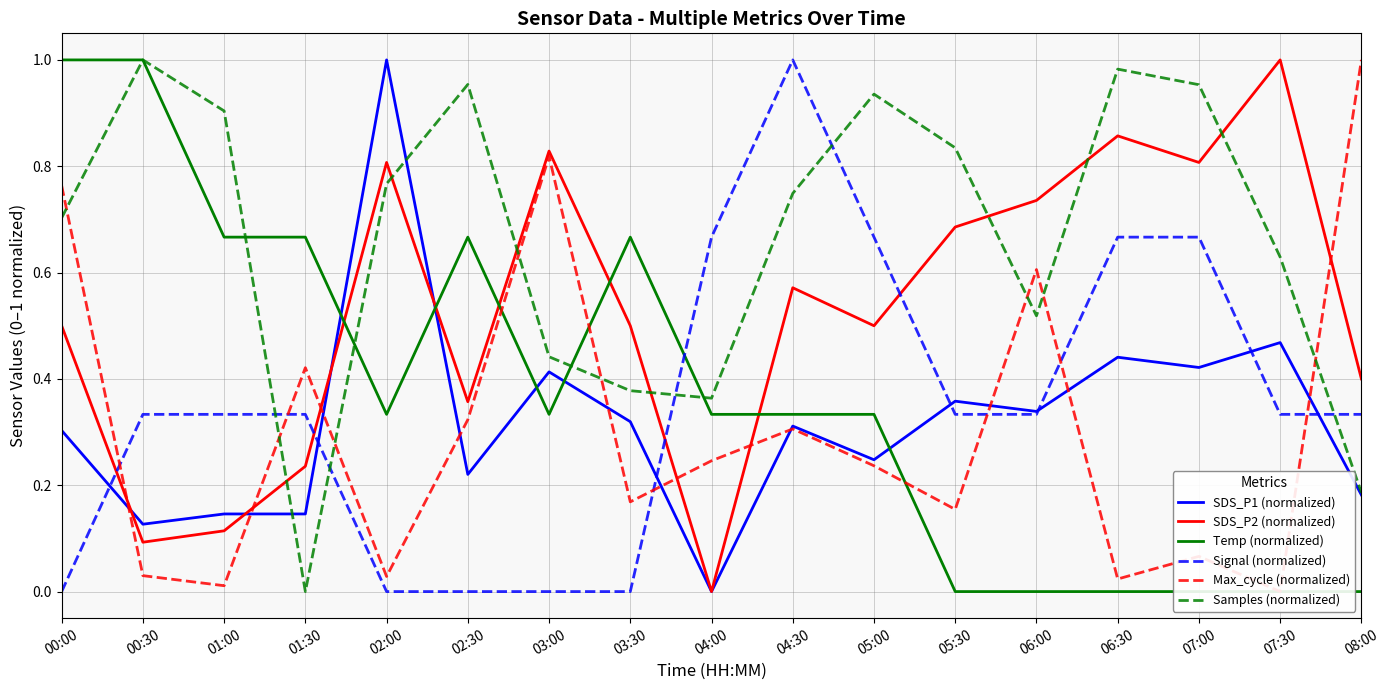

The value of SDS_P1 (normalized) at 05:30 is 0.4. True or false?

True